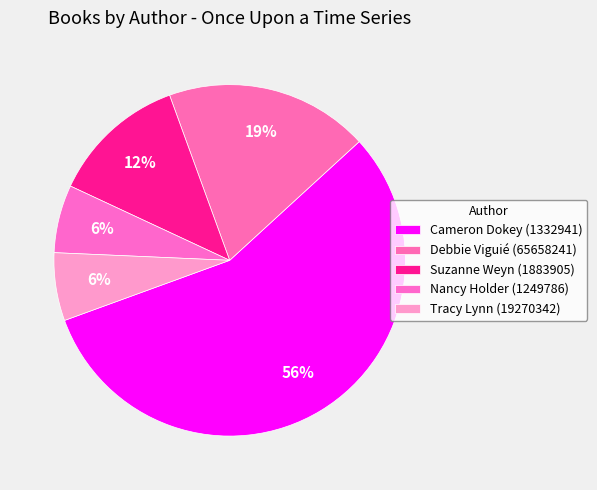

The Tracy Lynn (19270342) slice represents 21% of the pie. True or false?

False